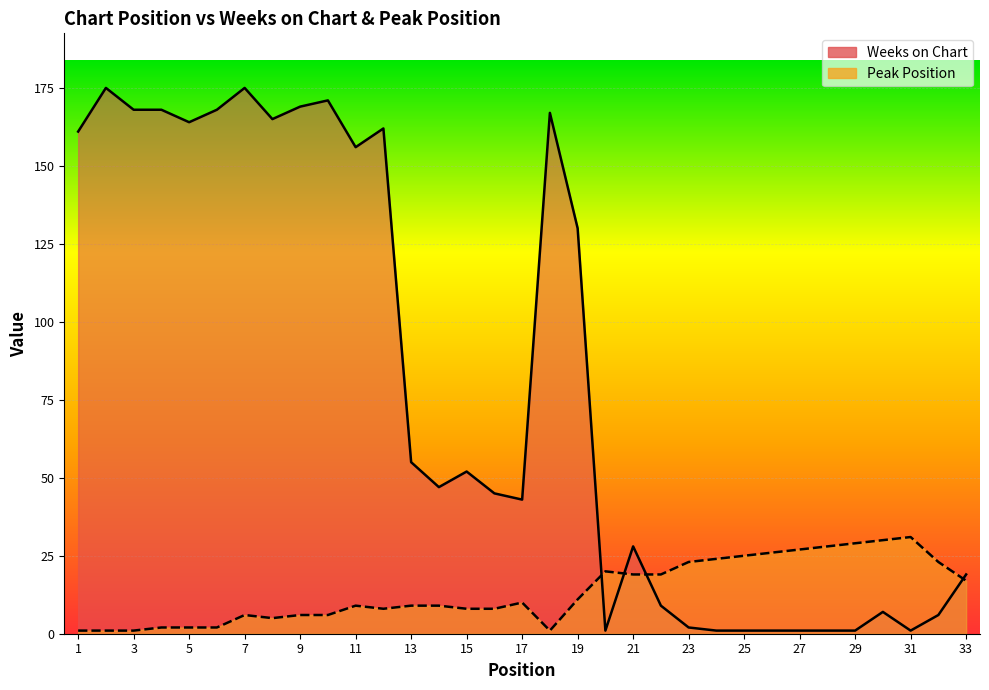

The Weeks on Chart series shows 171 at 10. True or false?

True